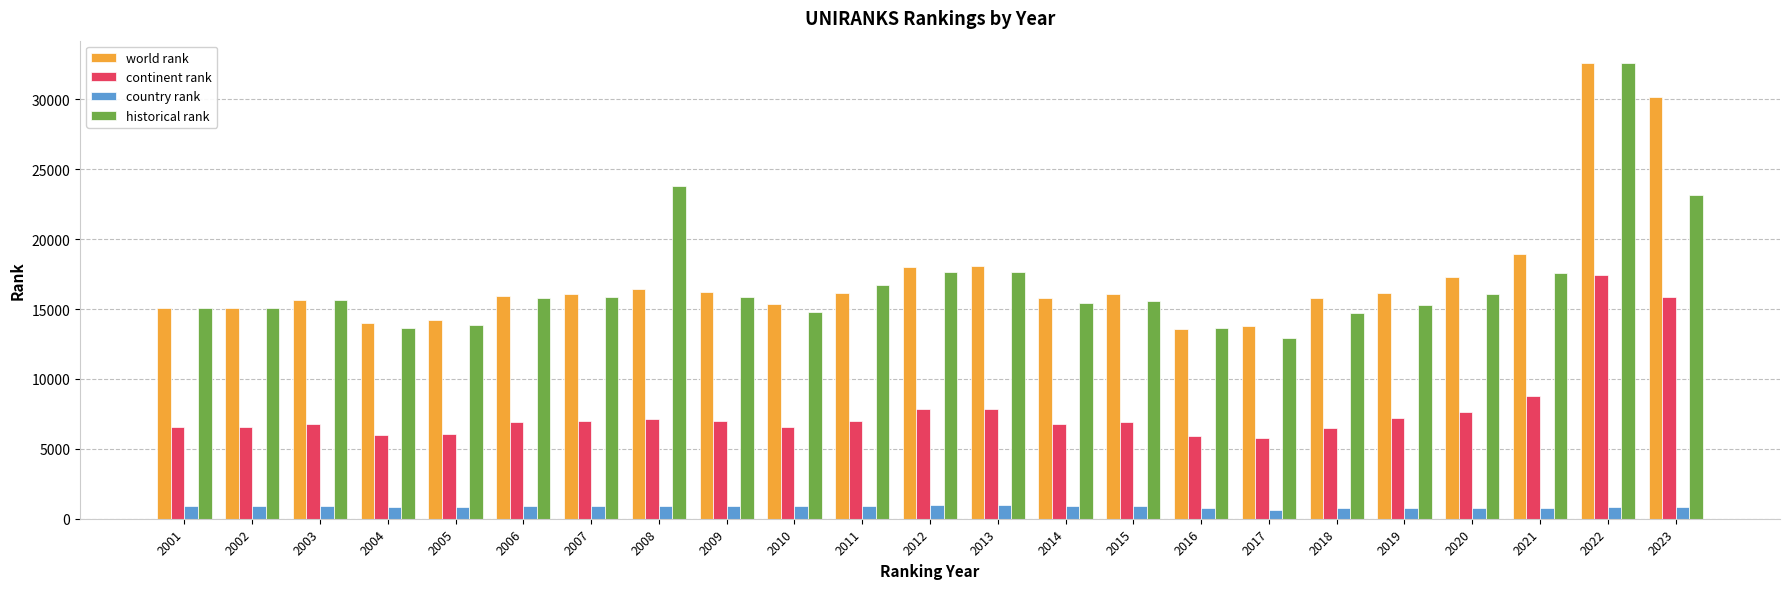

How many groups of bars are there?

23